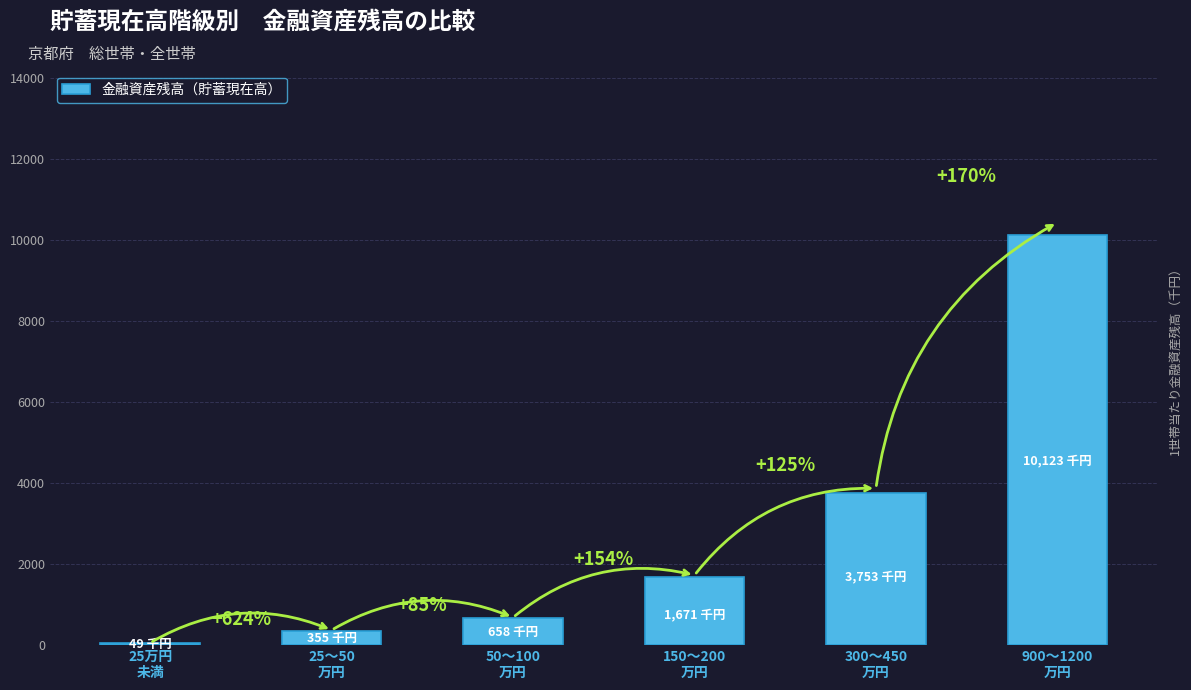

List the labels in order of value, largest first.

900～1200
万円, 300～450
万円, 150～200
万円, 50～100
万円, 25～50
万円, 25万円
未満